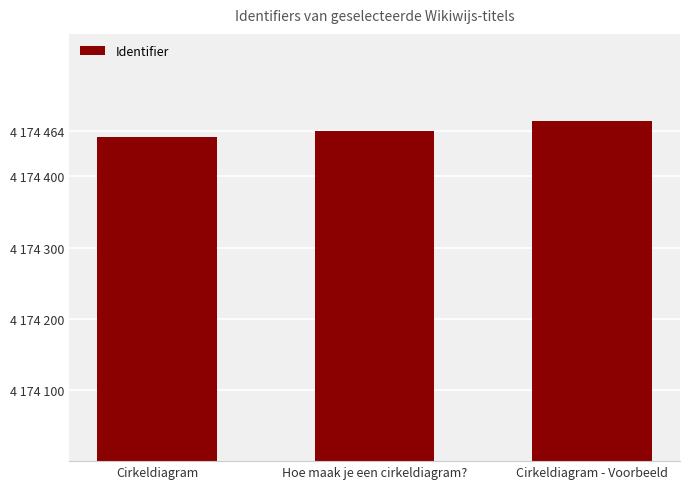

What is the average value?

4174465